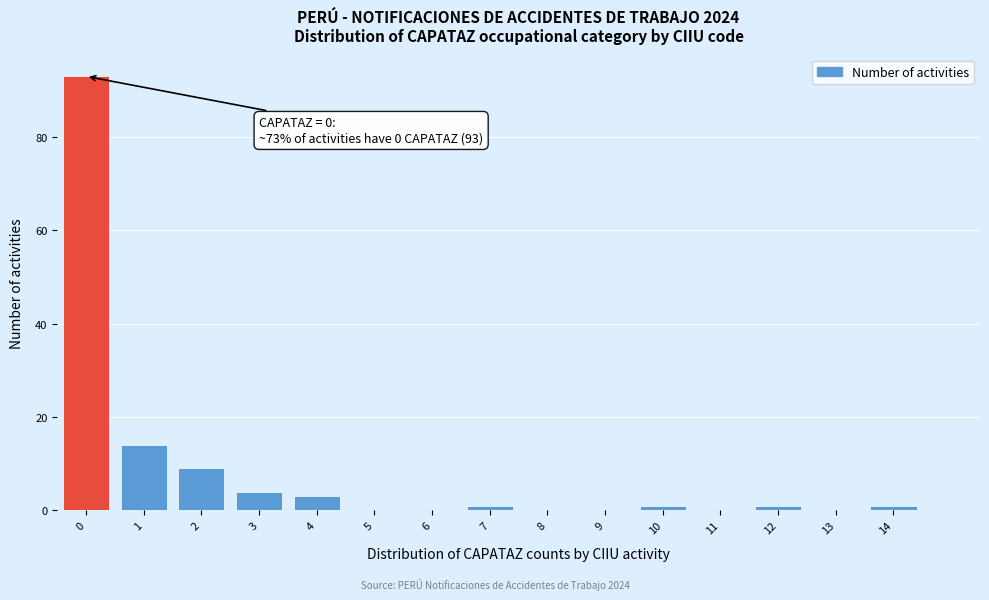

Reading left to right, what are all the values shown in this chart?

0=93	1=14	2=9	3=4	4=3	5=0	6=0	7=1	8=0	9=0	10=1	11=0	12=1	13=0	14=1